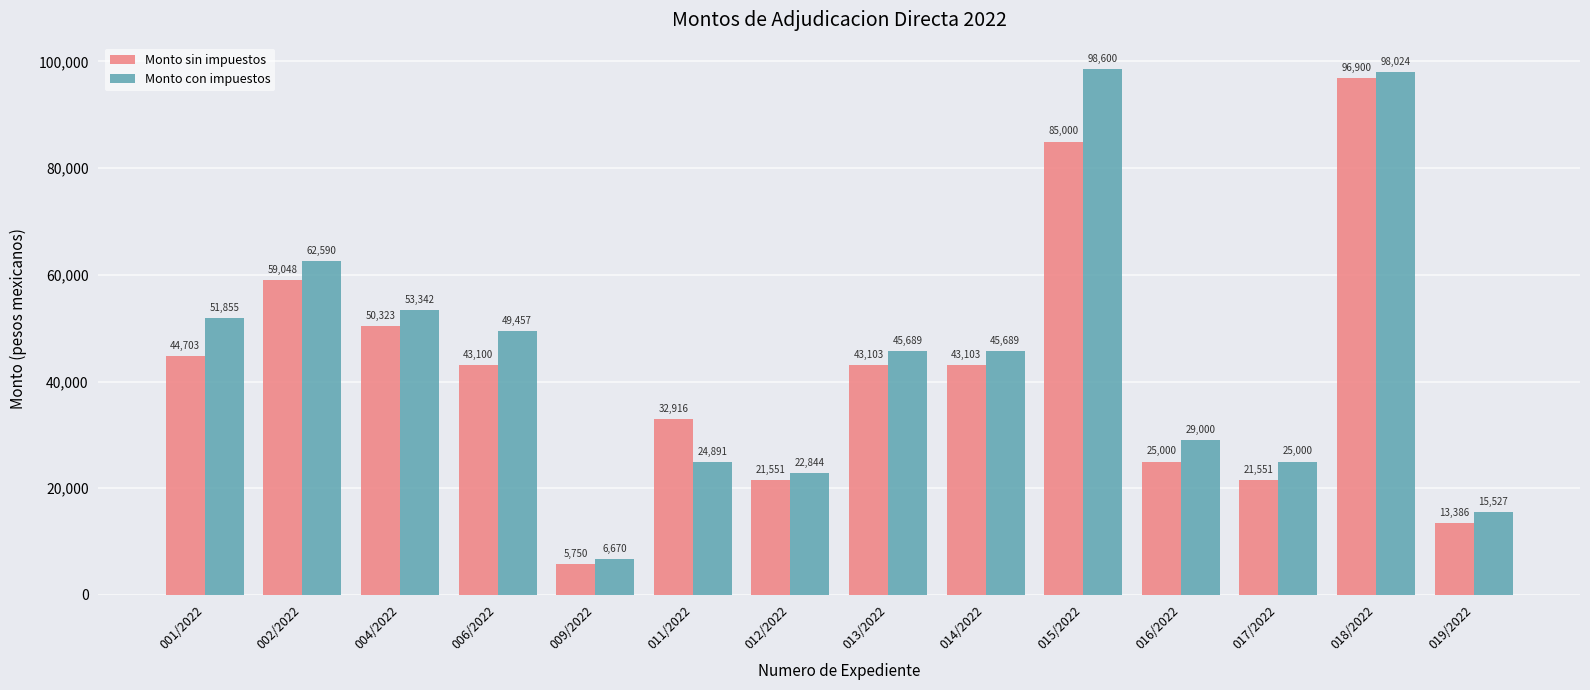

Which series has the largest range (max minus min)?

Monto con impuestos